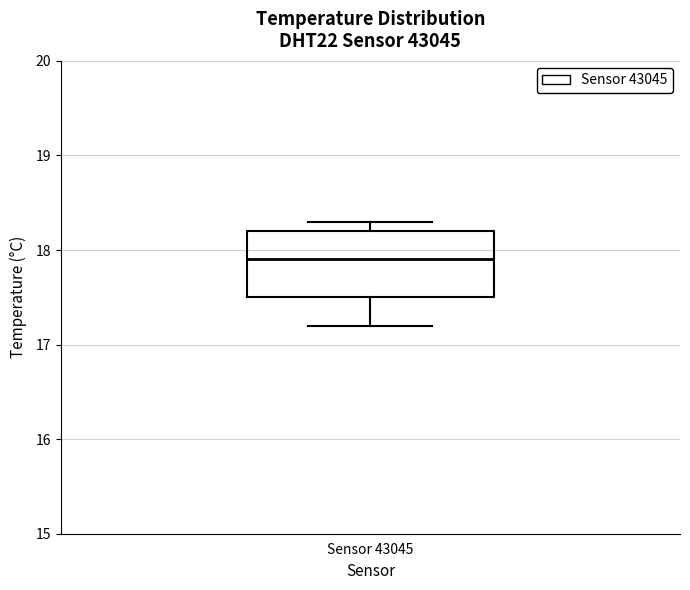

Transcribe this box plot: give where the median line is, the range the box spans, and where the two whiskers end, as read against the y-axis. The values are not printed on the chart, so give them approximately, as read against the axis.

median 17.9, box 17.5 to 18.2, whiskers 17.2 to 18.3